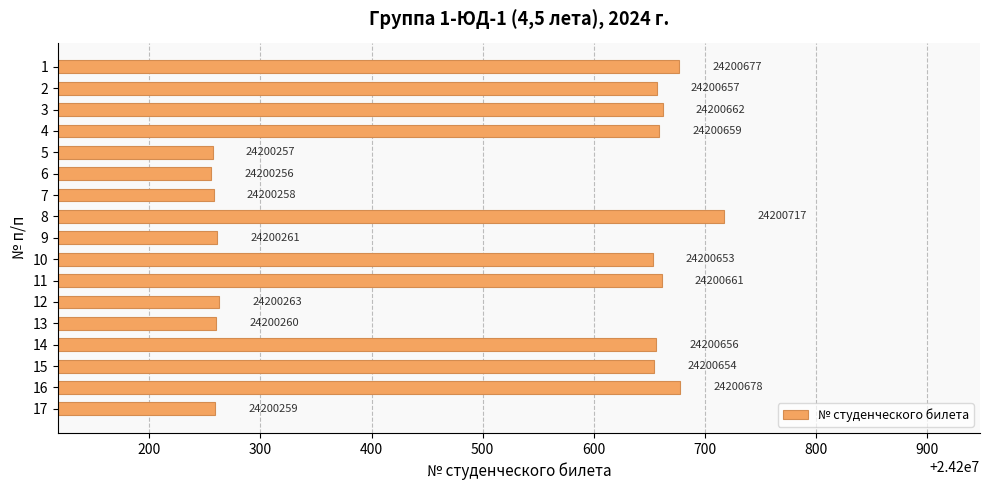

Which category has the highest value across all series?

8